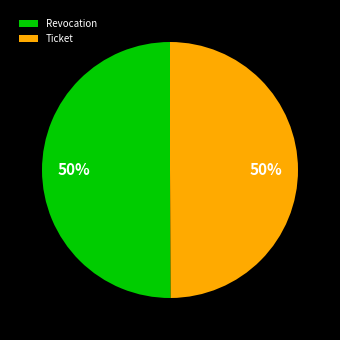

Combined, do Ticket and Revocation account for over 50%?

Yes